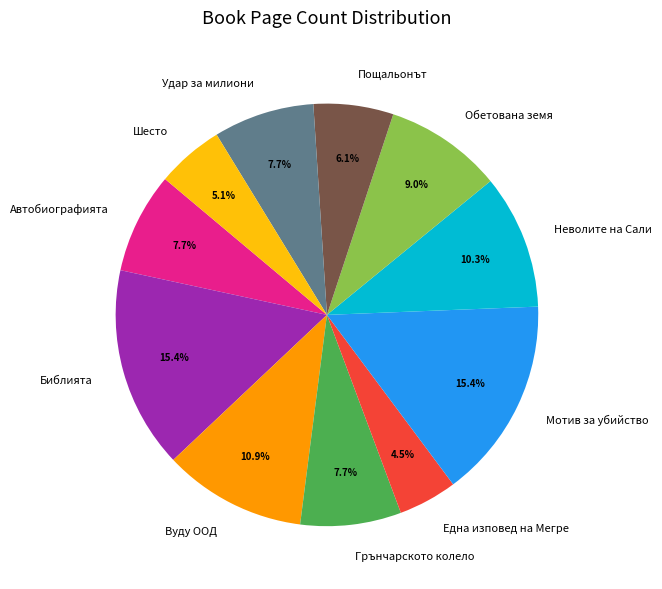

Count the number of slices in the pie.

11